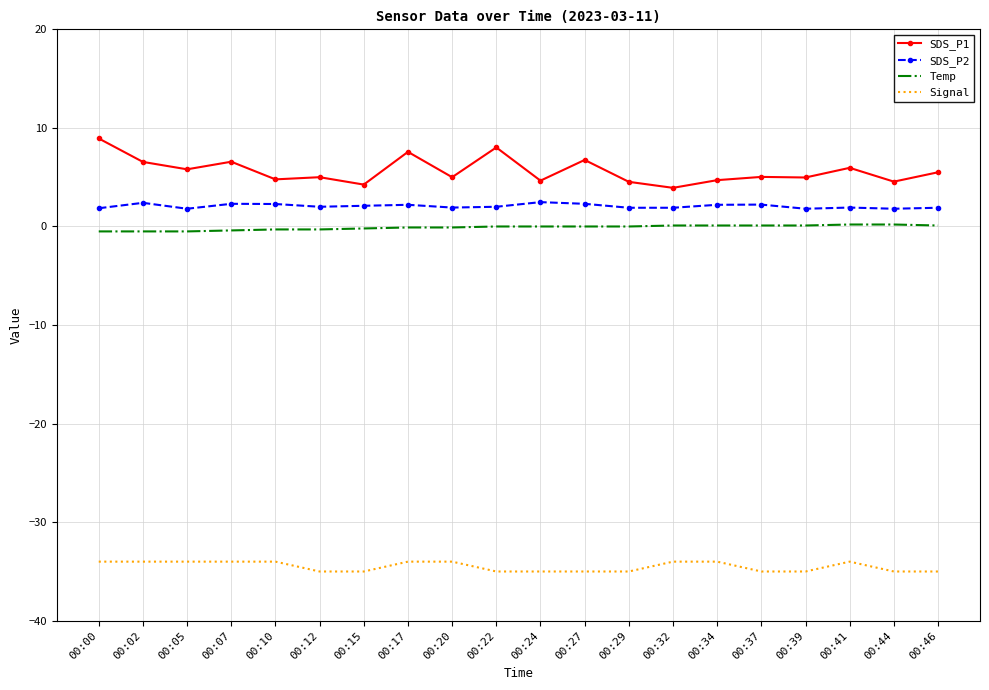

Which series has the largest total across all categories?

SDS_P1